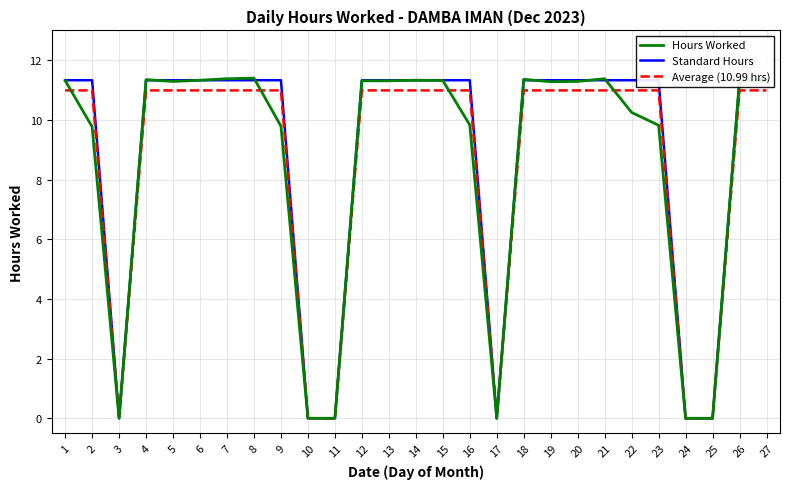

What is the difference between the highest and lowest values at 9?

1.5